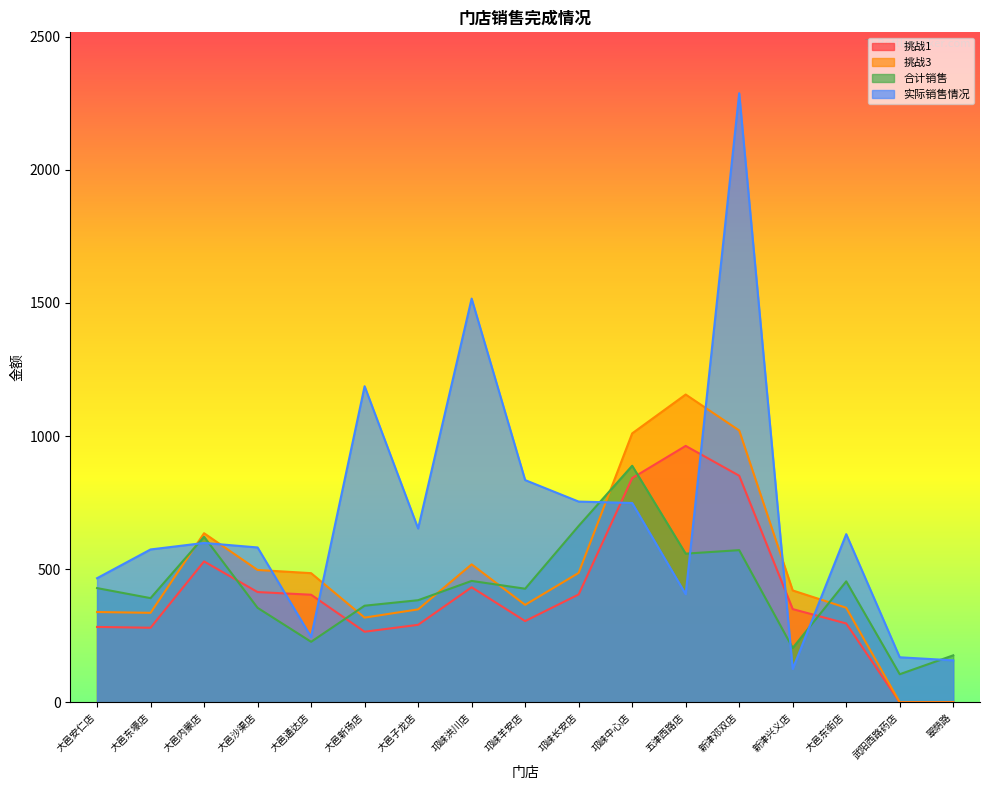

Which series has the largest total across all categories?

实际销售情况